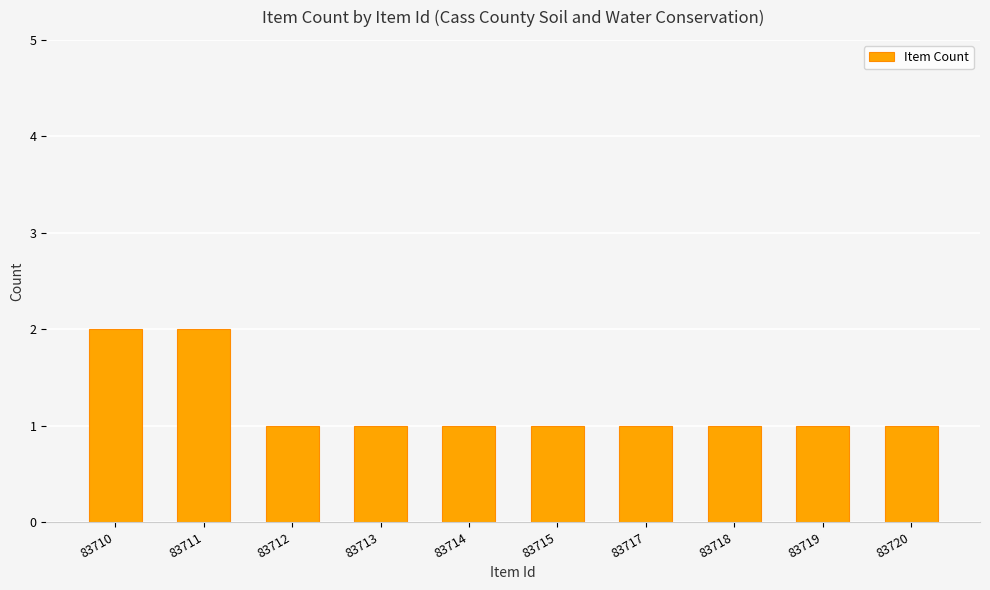

Reading left to right, what are all the values shown in this chart?

83710=2	83711=2	83712=1	83713=1	83714=1	83715=1	83717=1	83718=1	83719=1	83720=1